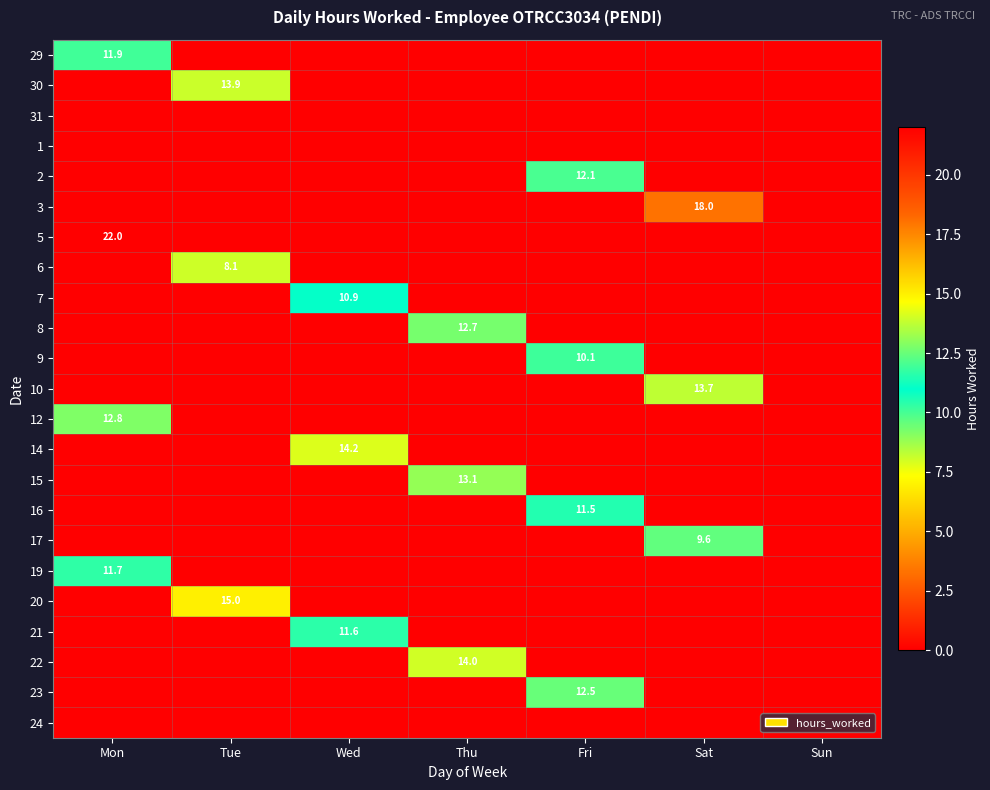

The value of 12 at Wed is 7.6. True or false?

False